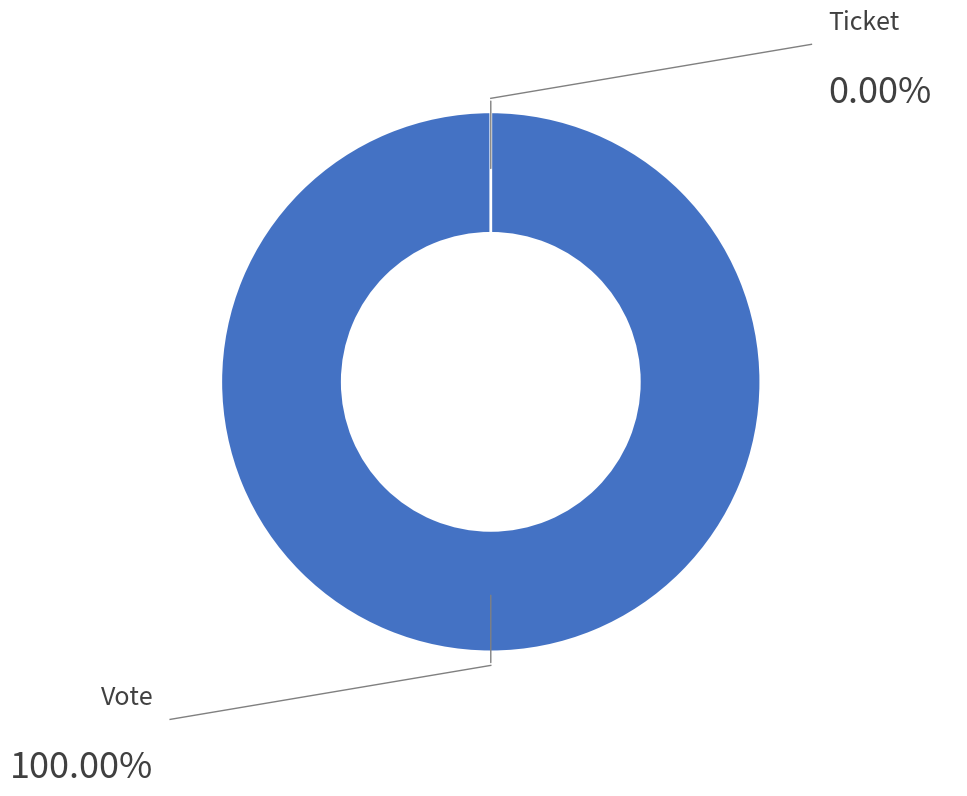

Count the number of slices in the pie.

2